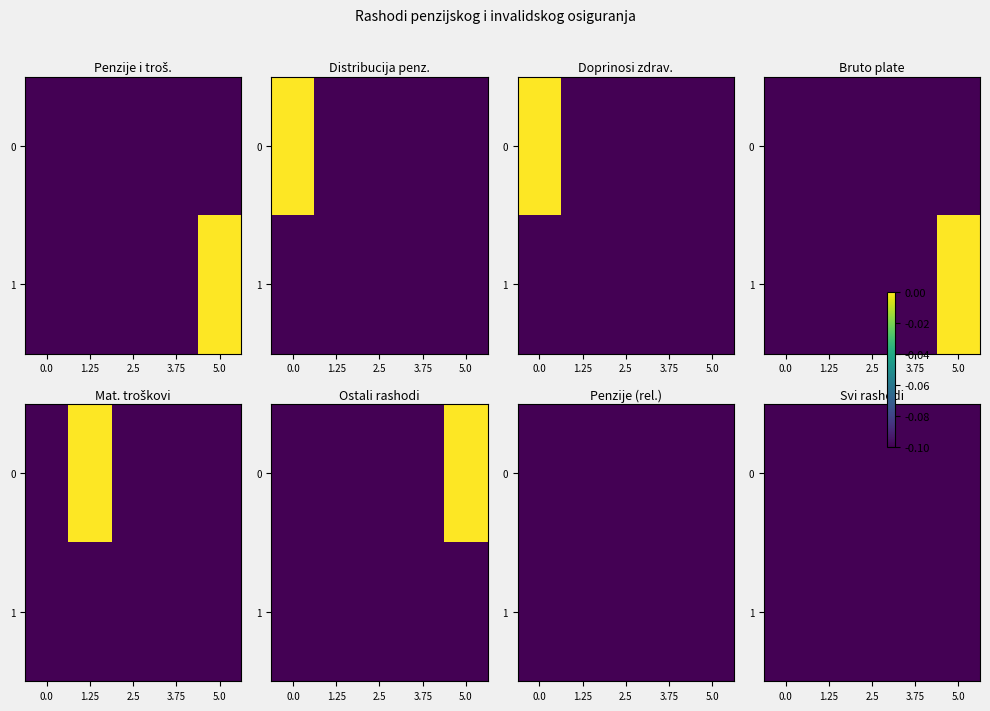

At which label does 0 reach its minimum?

2.5